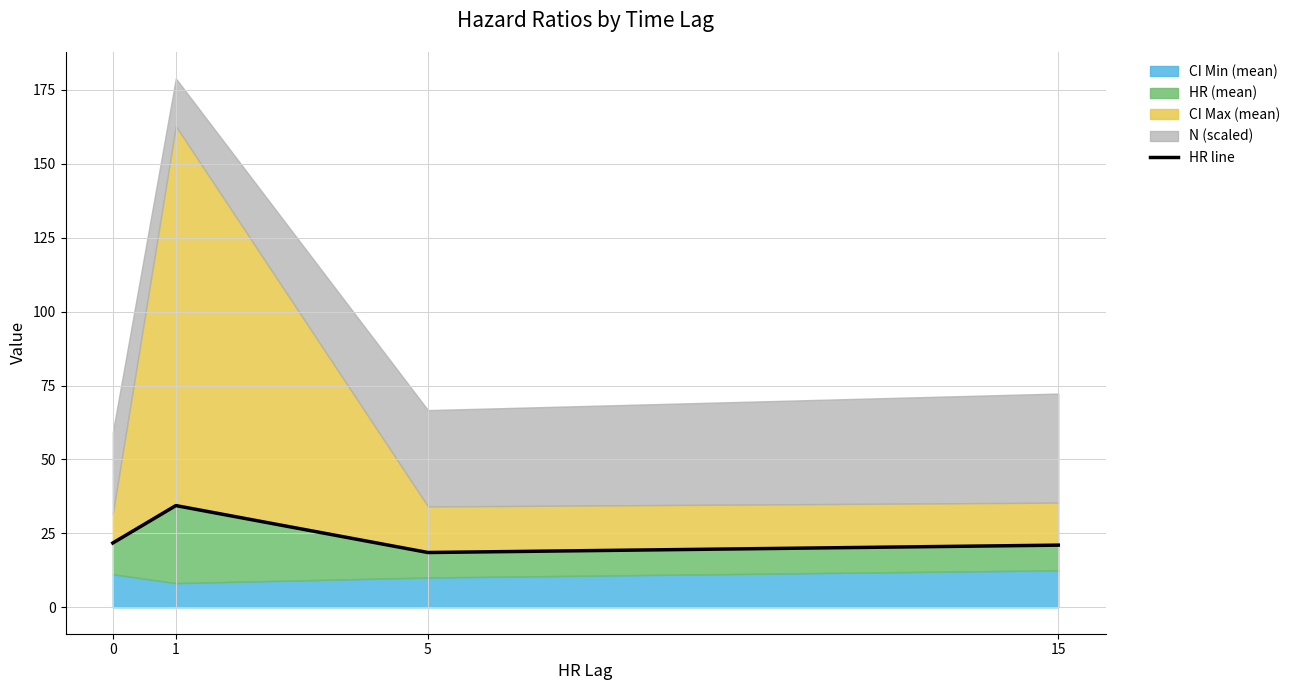

How many interior local peaks (higher than both neighbors) does the data have?

1